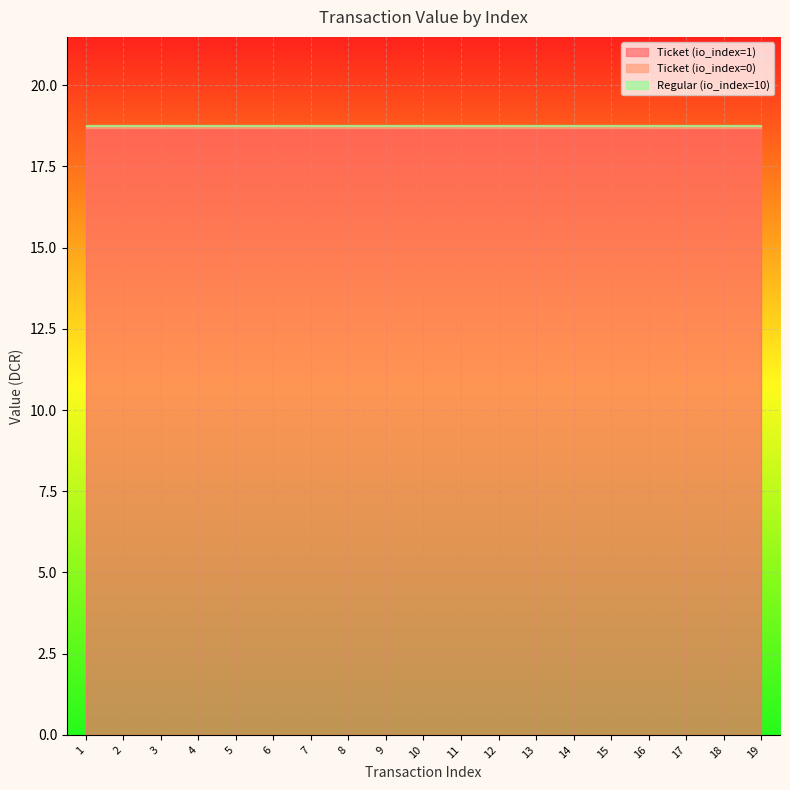

Between 4 and 9, which series saw the biggest shift?

Ticket (io_index=1)